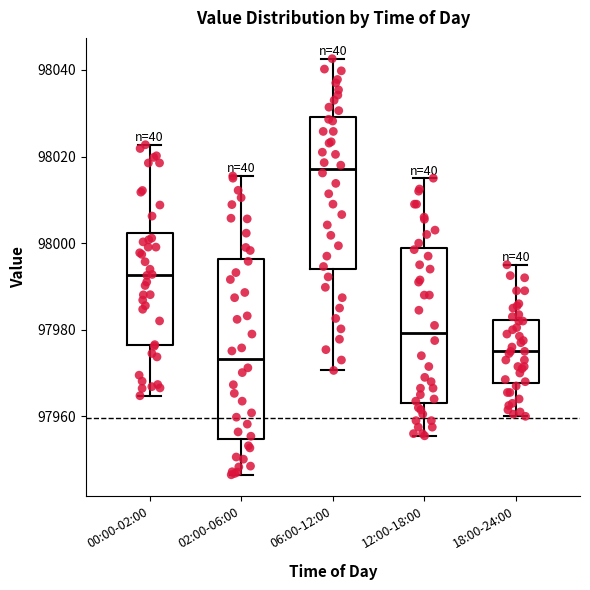

Reading left to right, read every box against the y-axis: the position of its median line, the range the box covers, and the ends of its whiskers. The values are not printed on the chart, so give them approximately, as read against the axis.

00:00-02:00: median 97992, box 97976 to 98002, whiskers 97964 to 98022
02:00-06:00: median 97974, box 97954 to 97996, whiskers 97946 to 98016
06:00-12:00: median 98018, box 97994 to 98030, whiskers 97970 to 98042
12:00-18:00: median 97980, box 97964 to 97998, whiskers 97956 to 98016
18:00-24:00: median 97976, box 97968 to 97982, whiskers 97960 to 97996